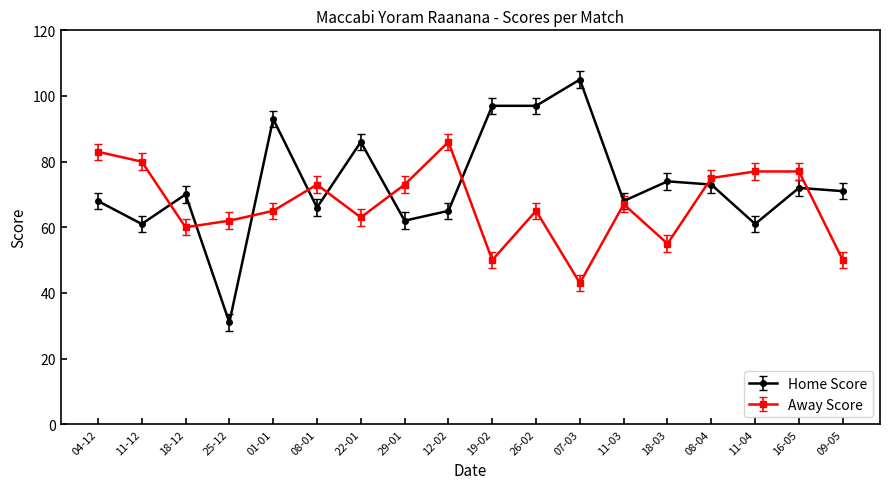

What is the difference between the Home Score values at 12-02 and 26-02?

32